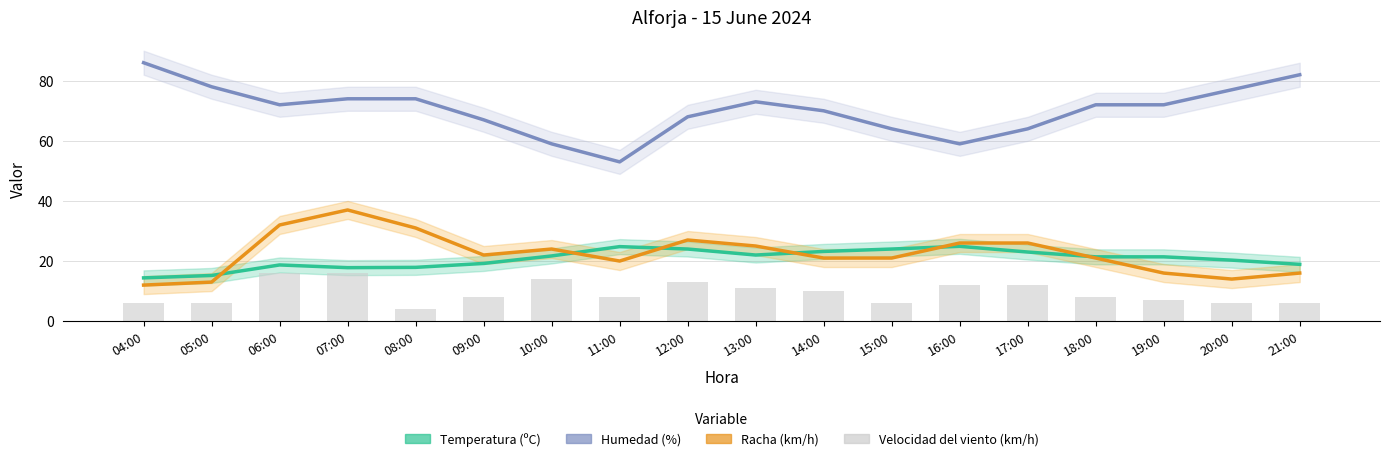

Read the Temperatura (ºC) value at 07:00.

17.8